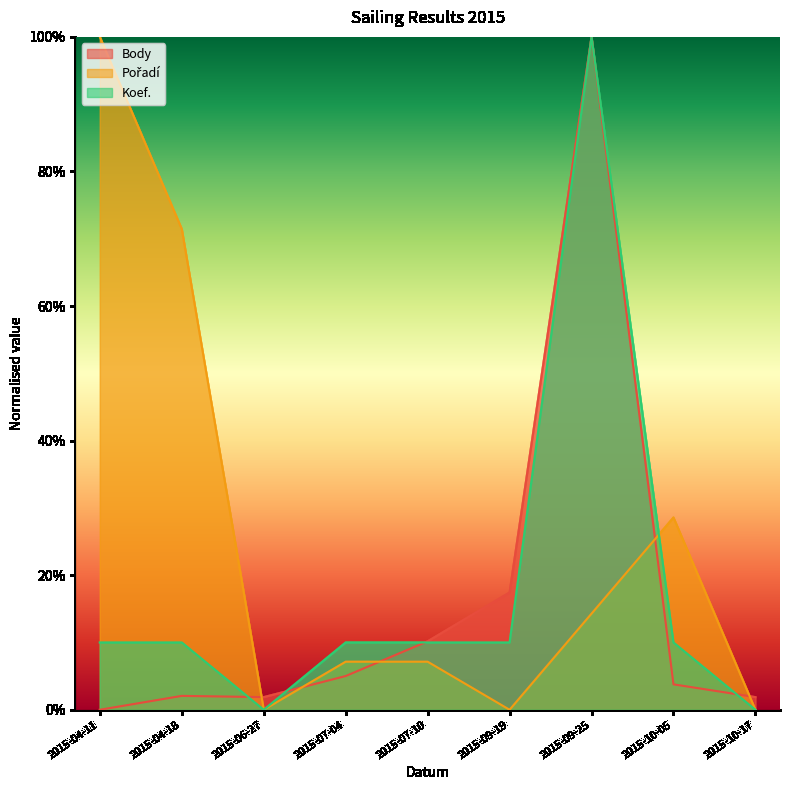

Reading left to right, list all the values displayed in this chart.

Body: 0.0	2.1	1.9	5.0	10.2	17.4	100.0	3.8	1.9
Pořadí: 100.0	71.4	0.0	7.1	7.1	0.0	14.3	28.6	0.0
Koef.: 10.0	10.0	0.0	10.0	10.0	10.0	100.0	10.0	0.0